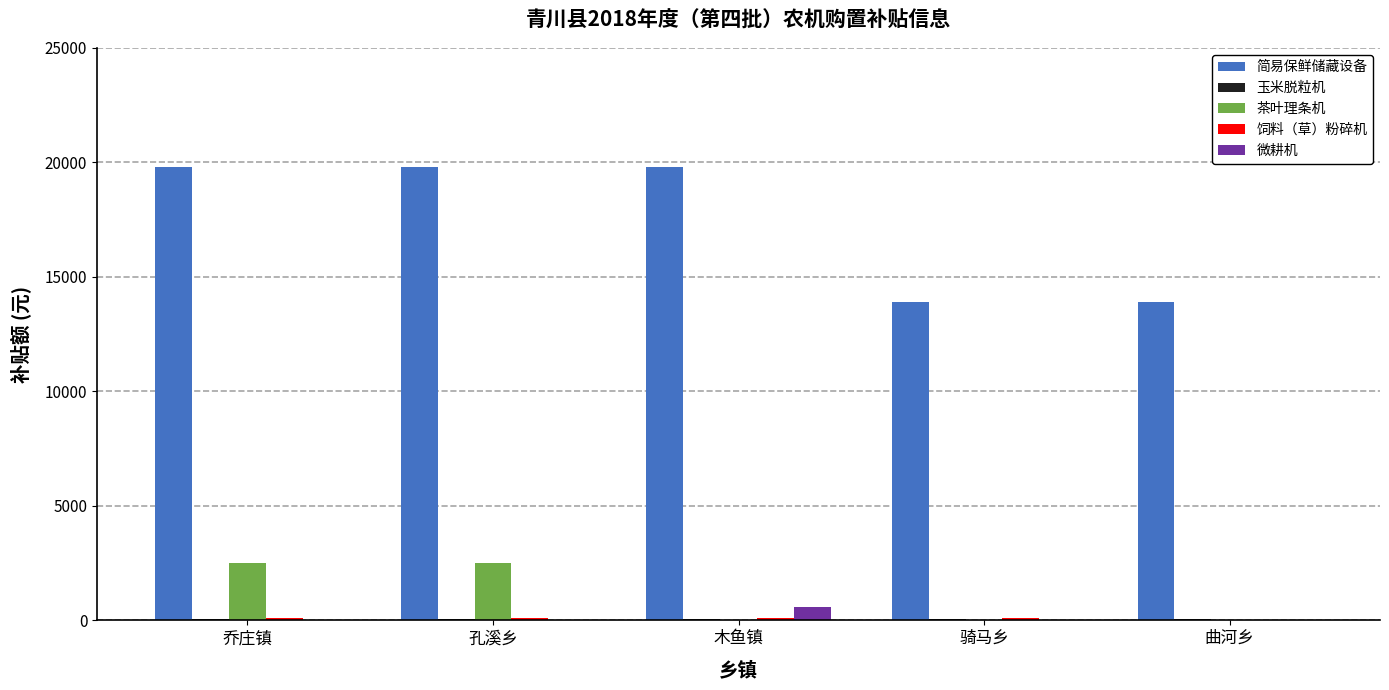

Is it true that 茶叶理条机 equals 0 at 骑马乡?

True